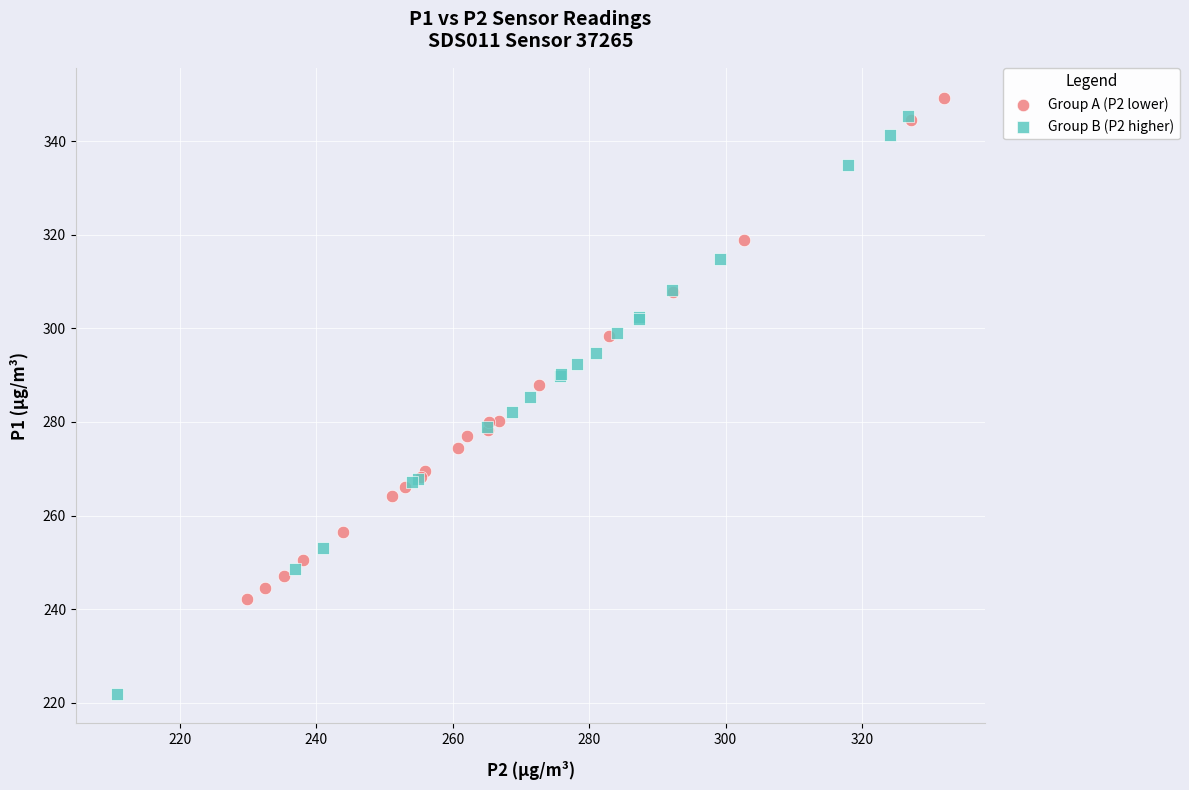

Which series reaches the minimum Y coordinate?

Group B (P2 higher)